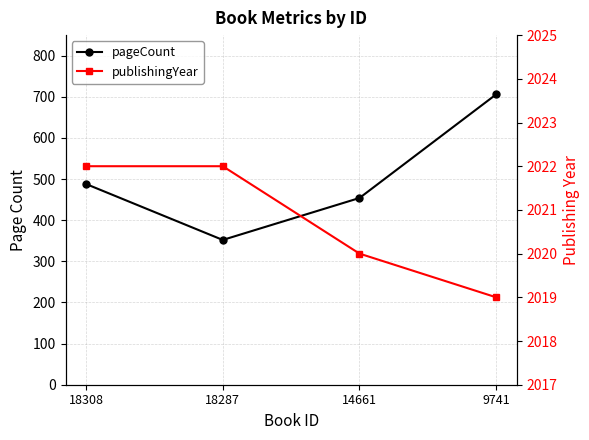

Reading left to right, extract all data points from this chart.

pageCount: 18308=488	18287=352	14661=454	9741=706
publishingYear: 18308=2022	18287=2022	14661=2020	9741=2019